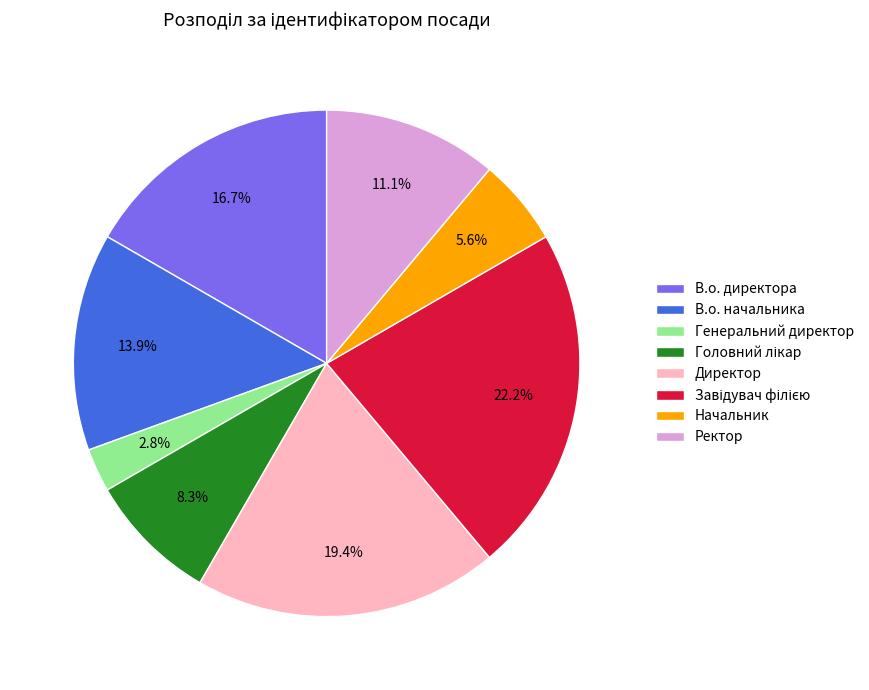

Does Ректор account for over 50% of the chart?

No